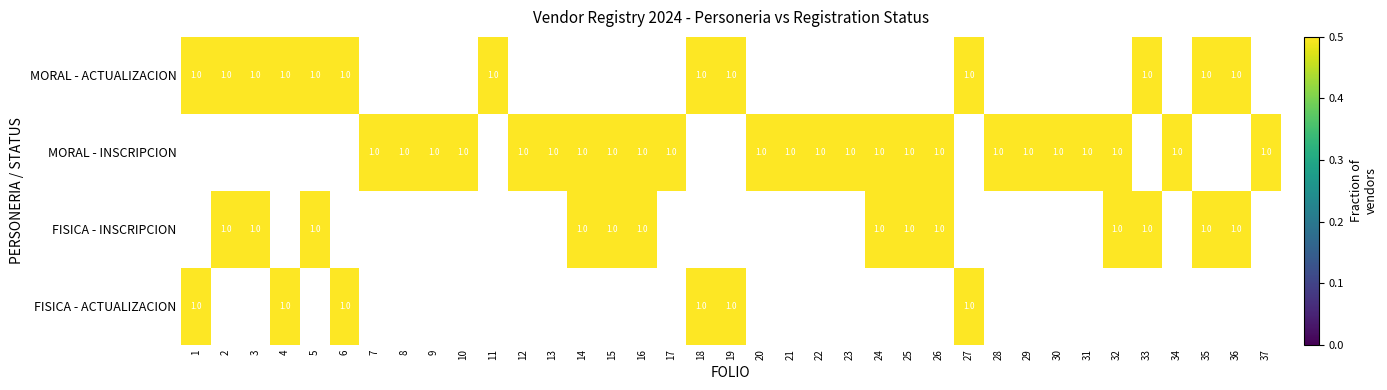

Which series has the widest spread of values?

MORAL_INSCRIPCION